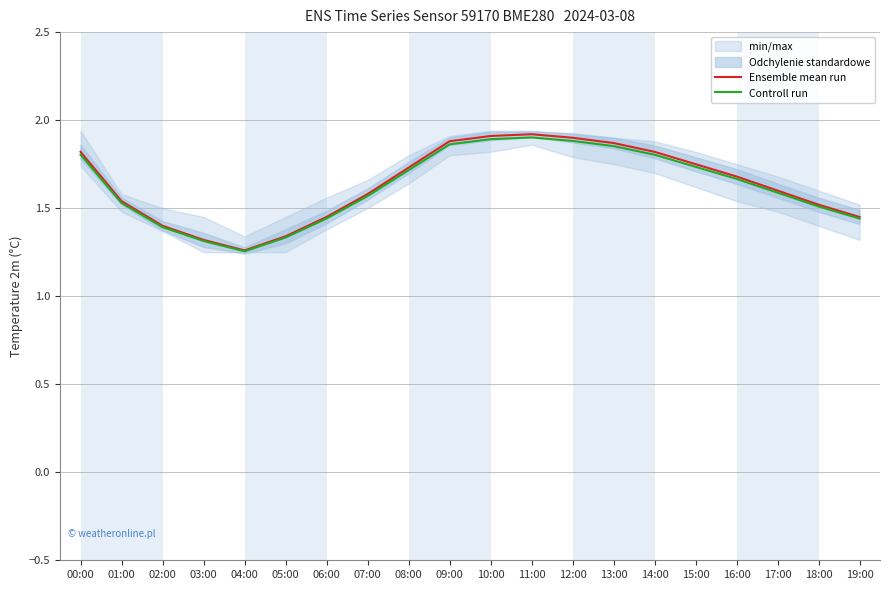

How many data points does each series have?

20